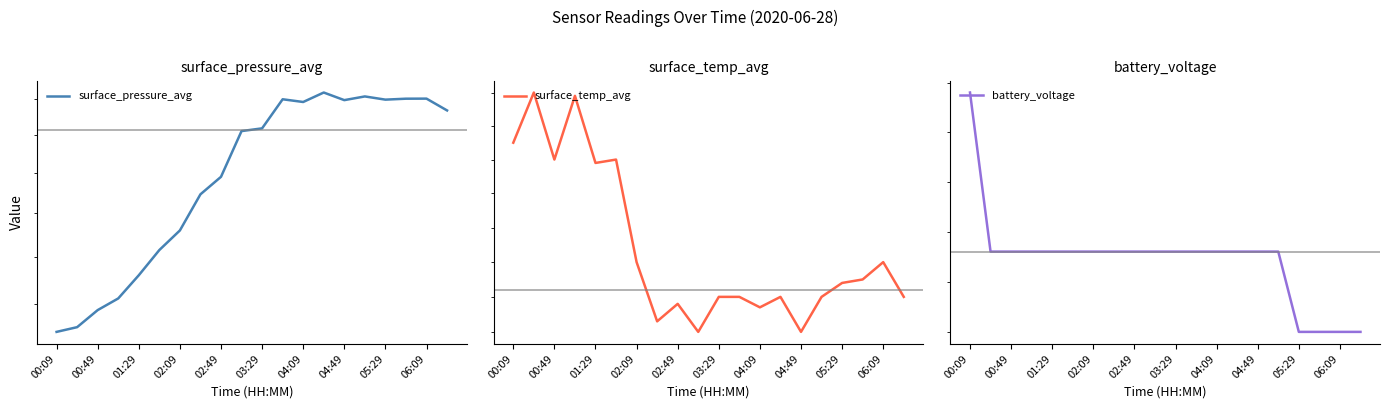

After their last crossing, which series has the higher values: battery_voltage or surface_temp_avg?

battery_voltage